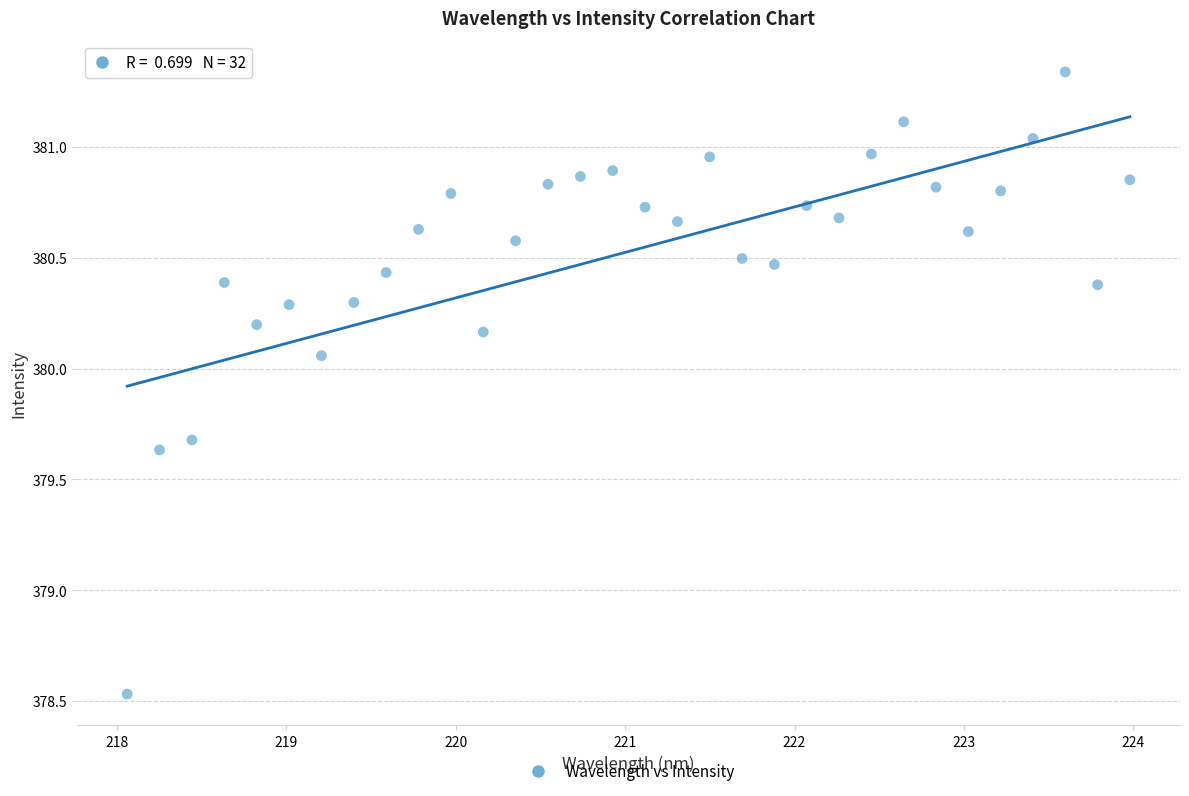

What is the range of Y values (max minus min)?

2.8